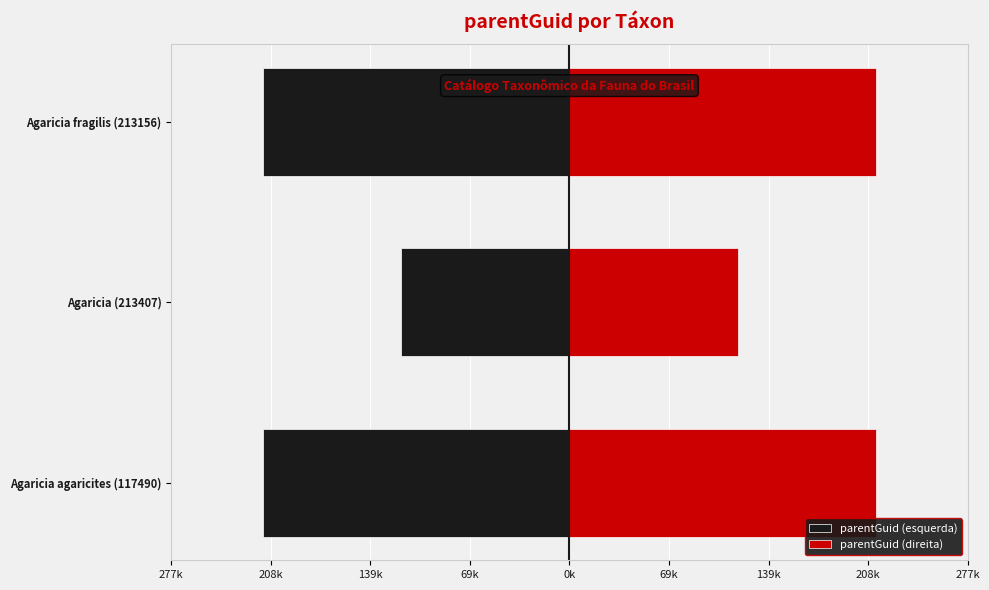

Count the number of categories in the chart.

3